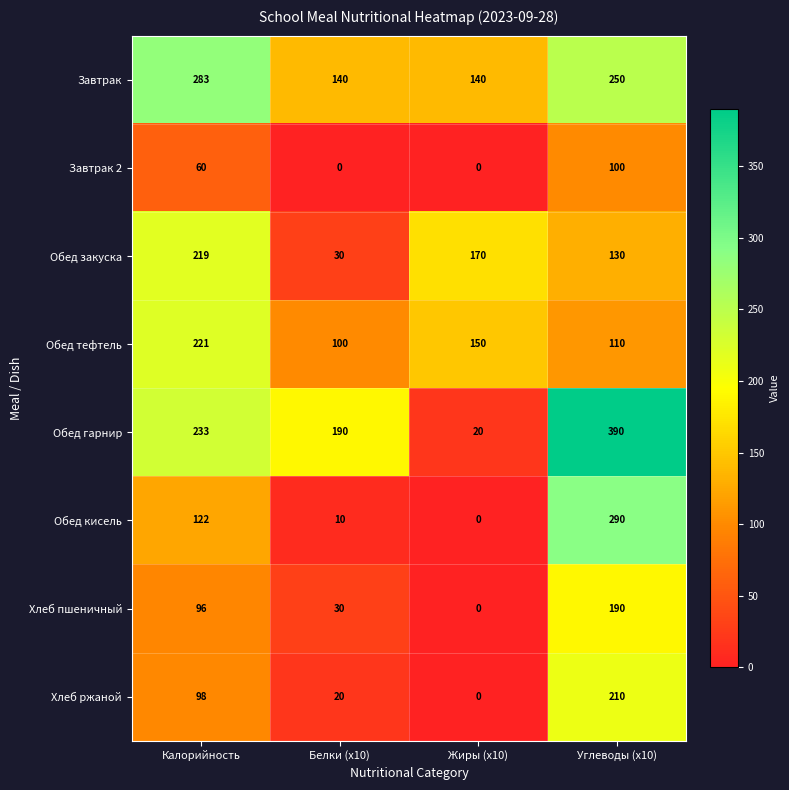

What is the sum of the Хлеб ржаной values at Калорийность and Белки (x10)?

118